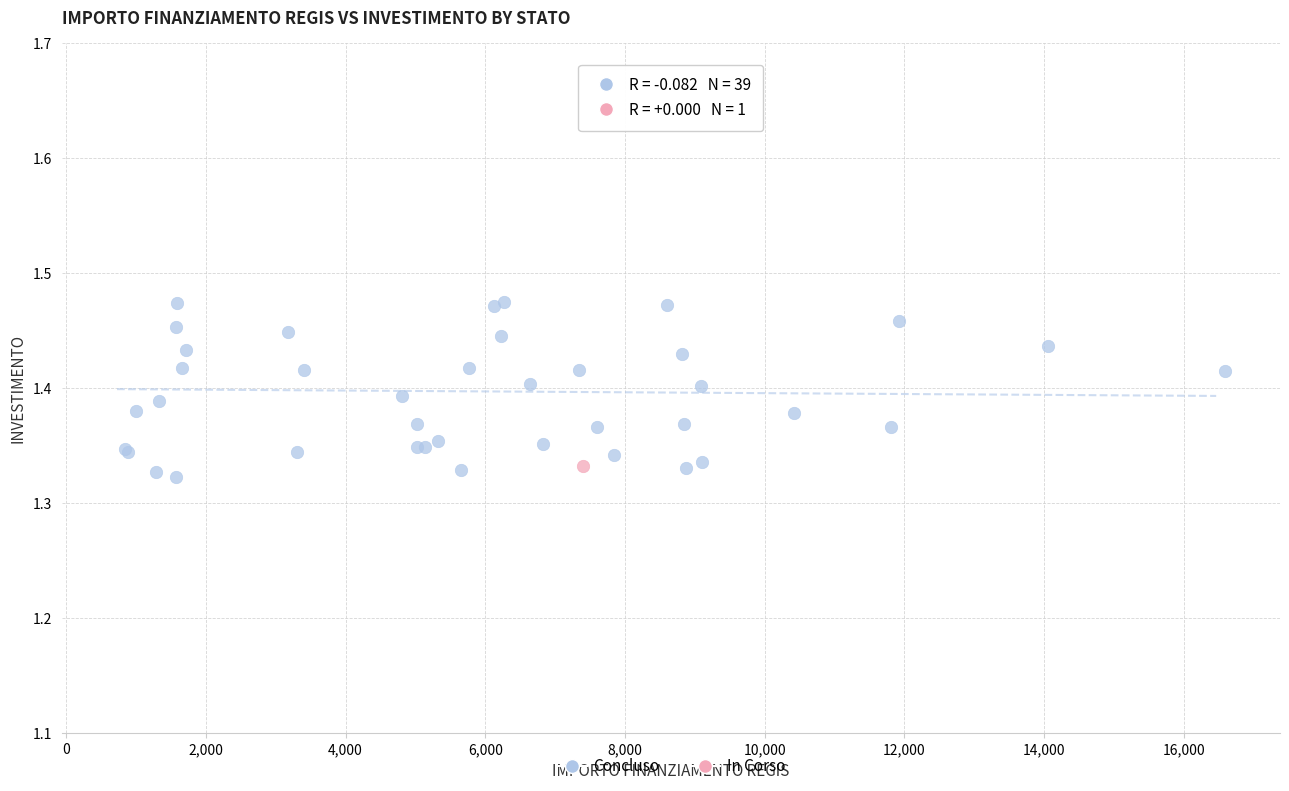

What are all the series names shown in the legend?

Concluso, In Corso